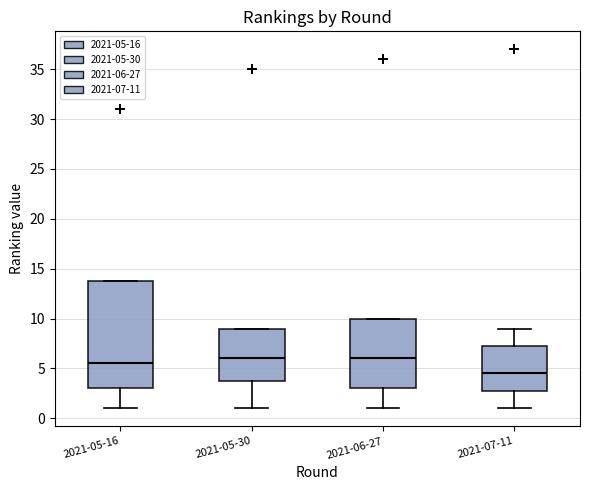

Which box's median line is the lowest?

2021-07-11